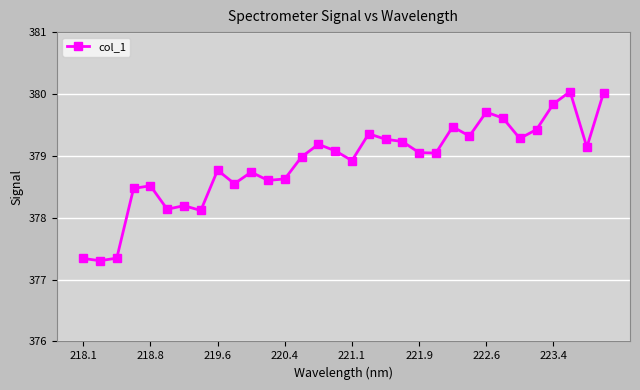

True or false: the data has more than 0 interior local peaks.

True